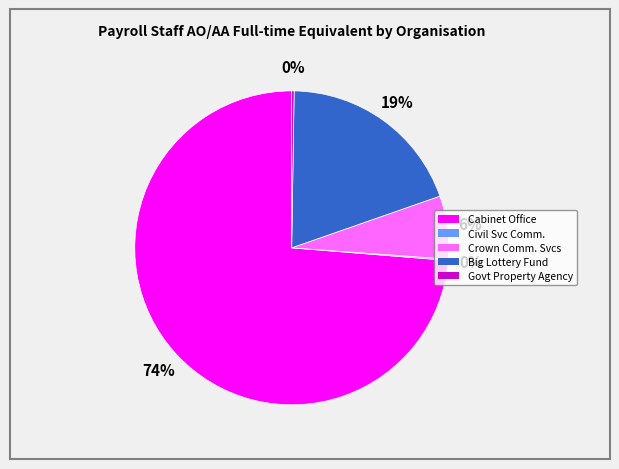

True or false: Cabinet Office accounts for 65% of the total.

False